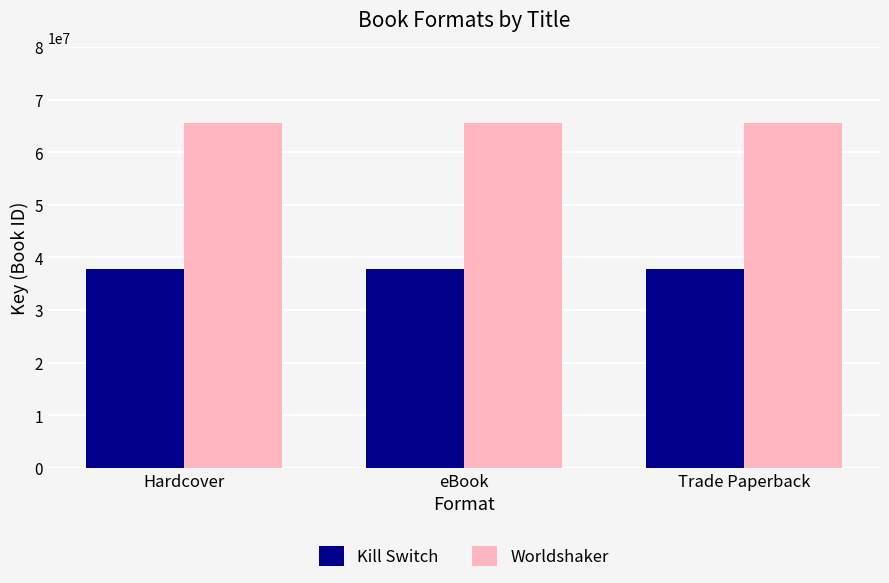

Reading left to right, transcribe all the data shown in this chart.

Kill Switch: Hardcover=37813958	eBook=37813958	Trade Paperback=37813958
Worldshaker: Hardcover=65590882	eBook=65590882	Trade Paperback=65590882